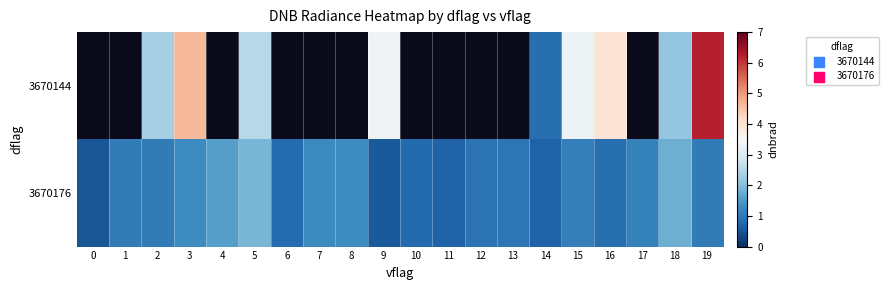

What is the greatest value displayed?

6.2